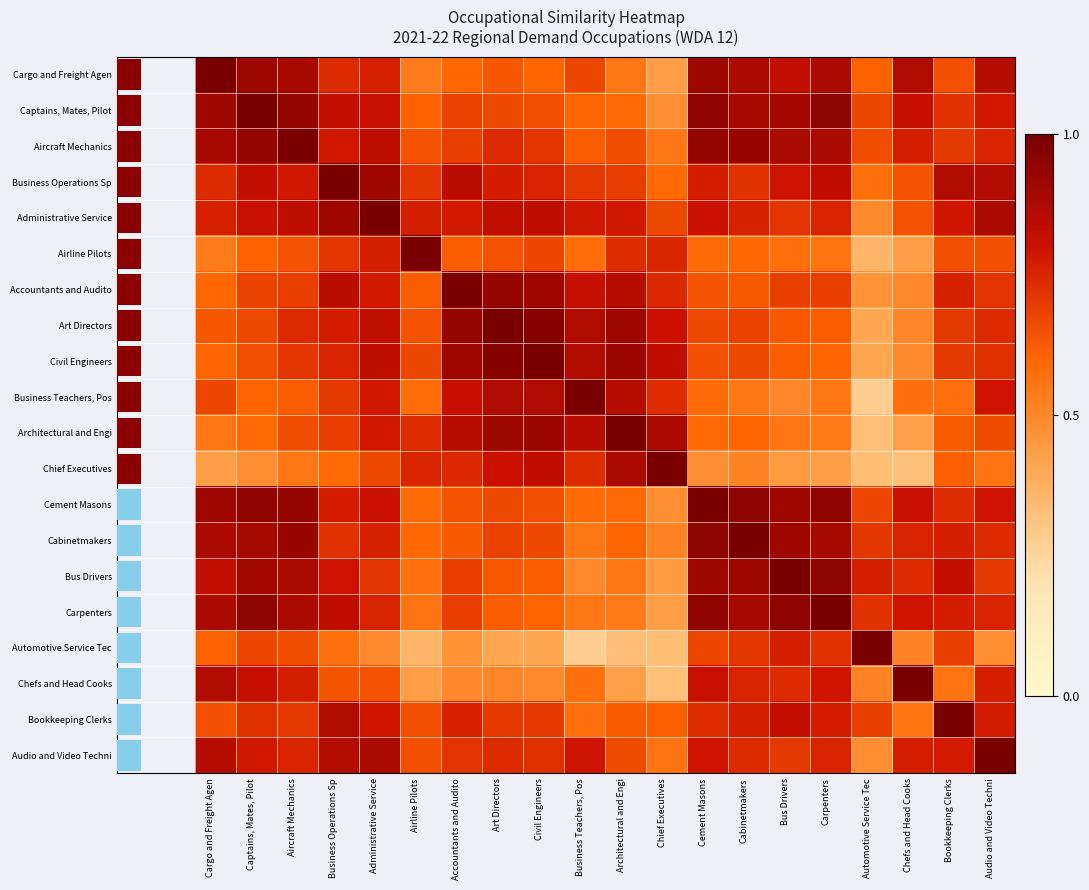

Rank the categories by Business Teachers, Pos value from lowest to highest.

Automotive Service Tec, Bus Drivers, Carpenters, Cabinetmakers, Chefs and Head Cooks, Bookkeeping Clerks, Airline Pilots, Cement Masons, Captains, Mates, Pilot, Aircraft Mechanics, Cargo and Freight Agen, Business Operations Sp, Chief Executives, Administrative Service, Audio and Video Techni, Accountants and Audito, Architectural and Engi, Civil Engineers, Art Directors, Business Teachers, Pos